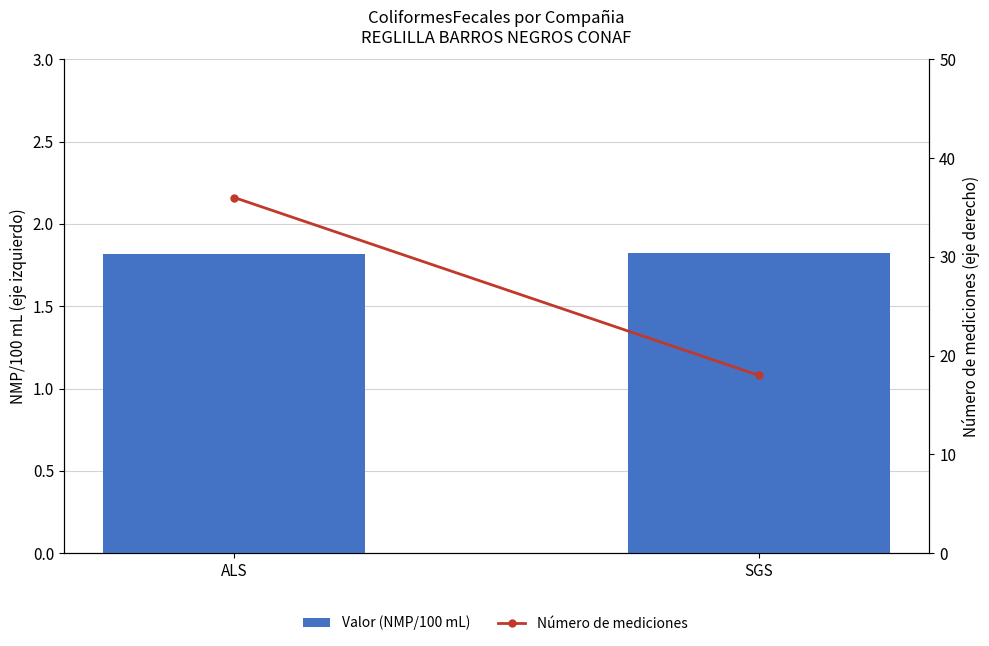

How many groups of bars are there?

2